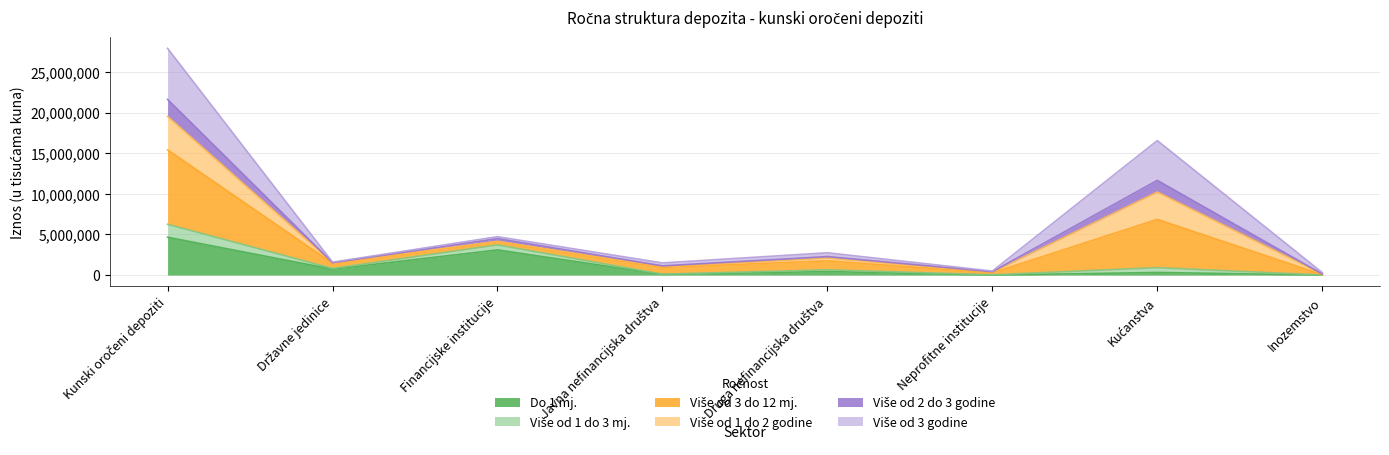

The value of Više od 2 do 3 godine at Neprofitne institucije is 559371. True or false?

False